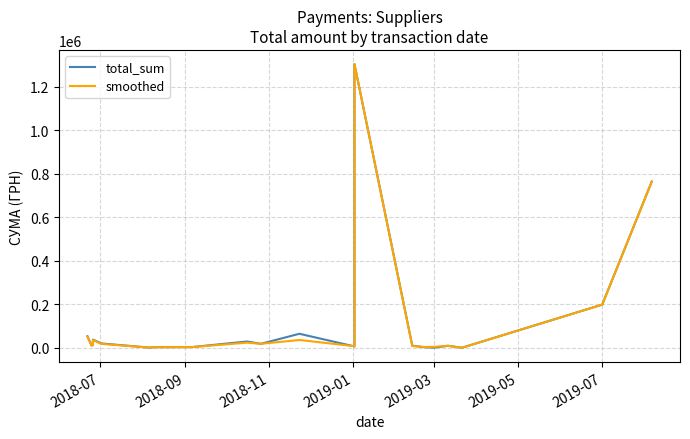

Reading right to left, what are all the values shown in this chart?

total_sum: 764689.1	198993.3	544.0	9746.8	1168.8	2967.2	10228.8	1304429.5	6863.2	6825.0	65000.0	18762.0	29500.0	3880.8	3366.0	1320.0	20619.5	38043.2	14429.8	10944.0	53576.8
smoothed: 764689.1	198993.3	600.0	9746.8	5000.0	4068.0	8598.0	1304429.5	7845.0	7826.9	36400.0	18762.0	24131.0	3690.4	3343.0	1320.0	18619.5	36043.2	12429.8	10944.0	51576.8